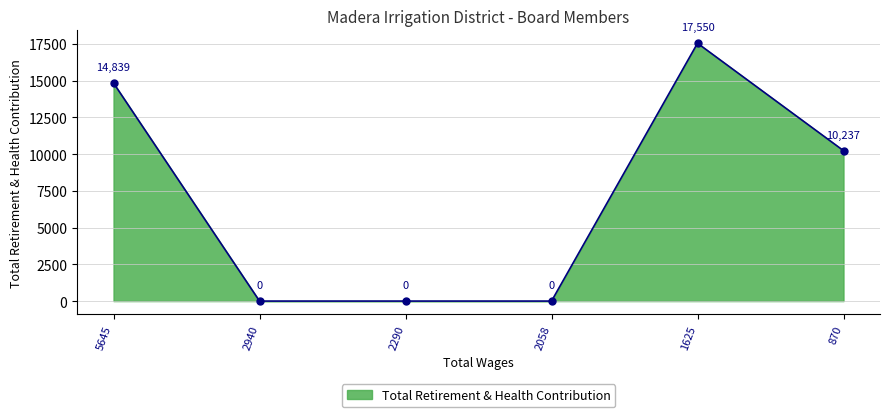

What is the difference between the maximum and second lowest values?

17550